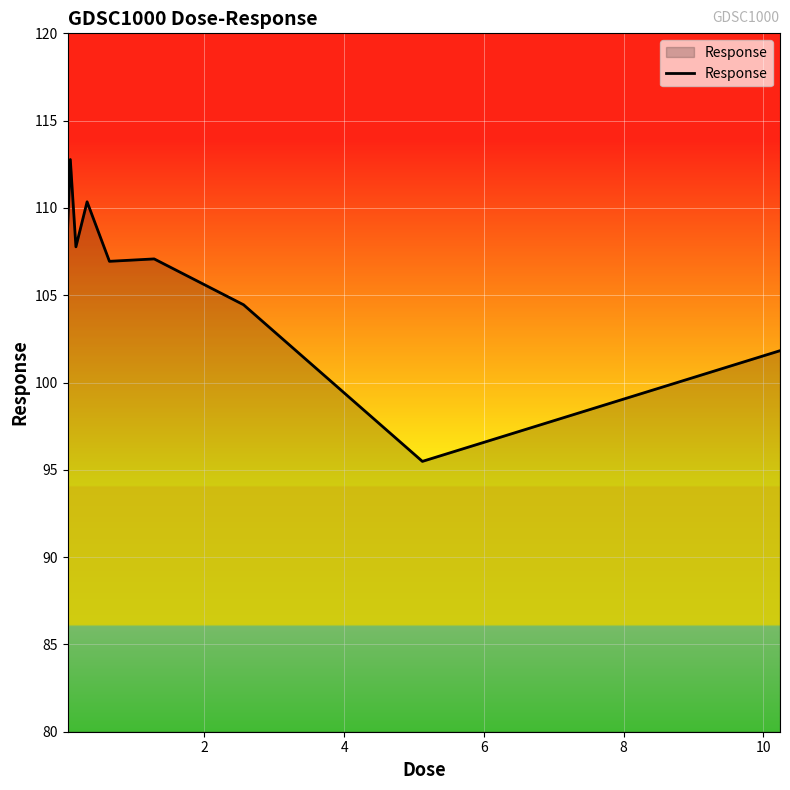

What is the minimum value shown in the chart?

95.5